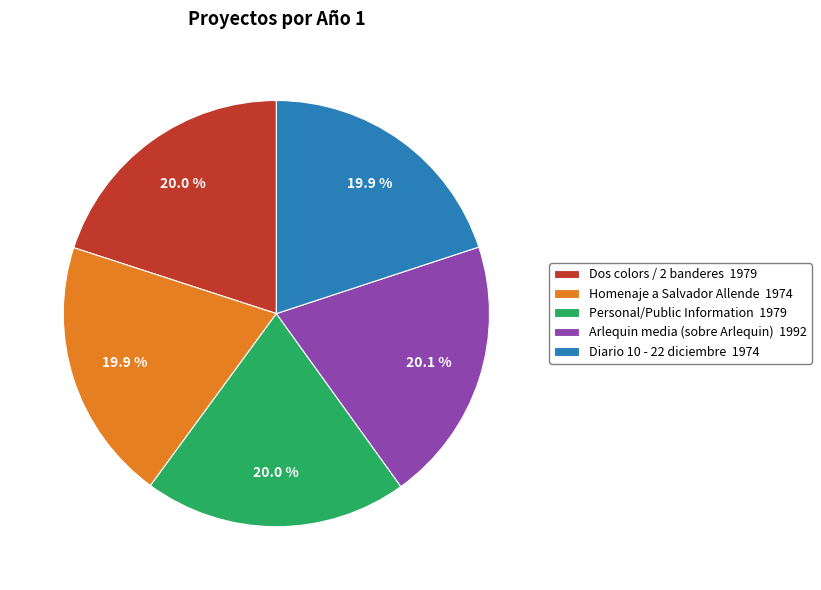

What is the total percentage of Arlequin media (sobre Arlequin) 1992 and Dos colors / 2 banderes 1979?

40.1%